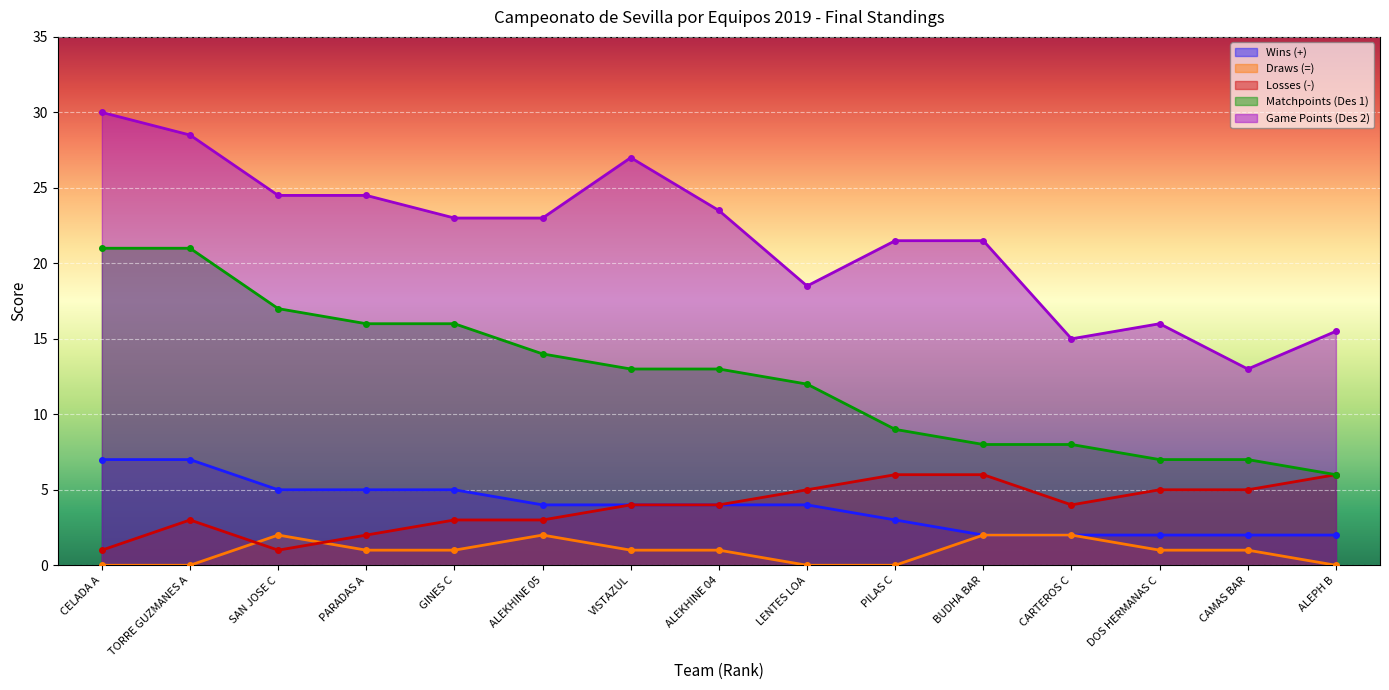

Is the value of Game Points (Des 2) at LENTES LOA greater than the value of Losses (-) at DOS HERMANAS C?

Yes